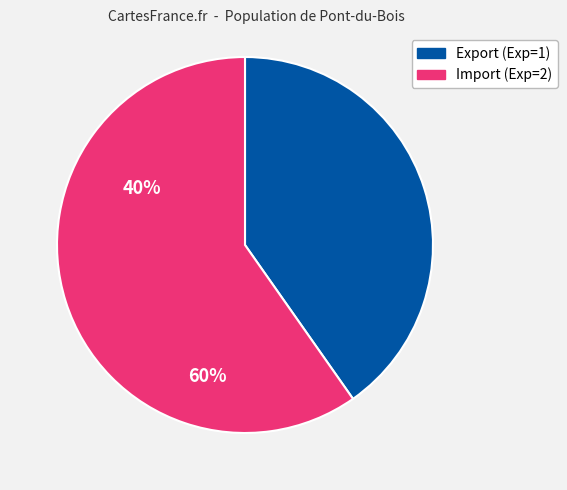

Which has a higher value, Import (Exp=2) or Export (Exp=1)?

Import (Exp=2)